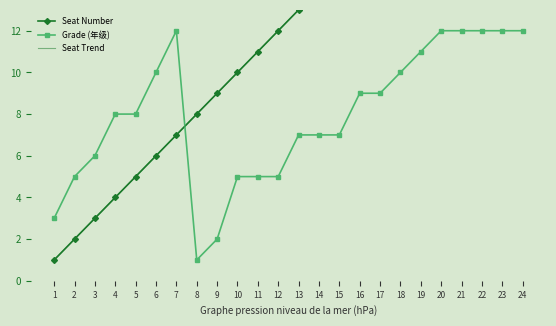

Which category has the highest value across all series?

24